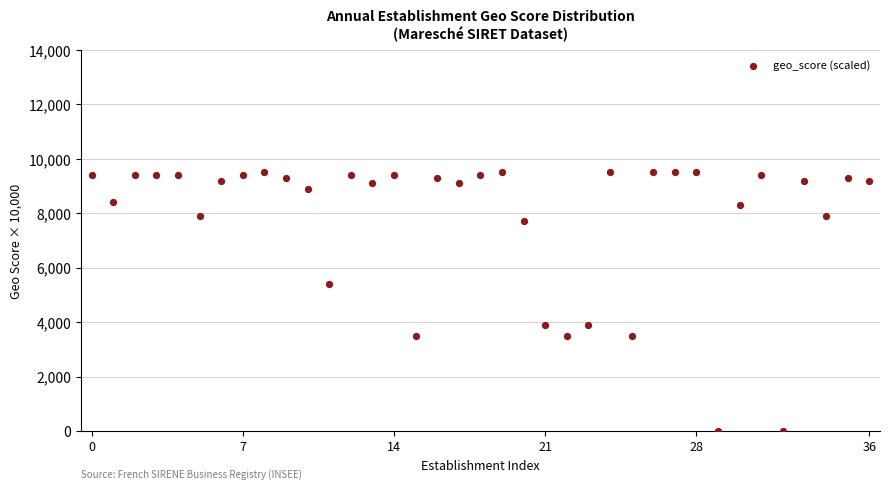

What Y value in the scatter plot is closest to 4750?

5400